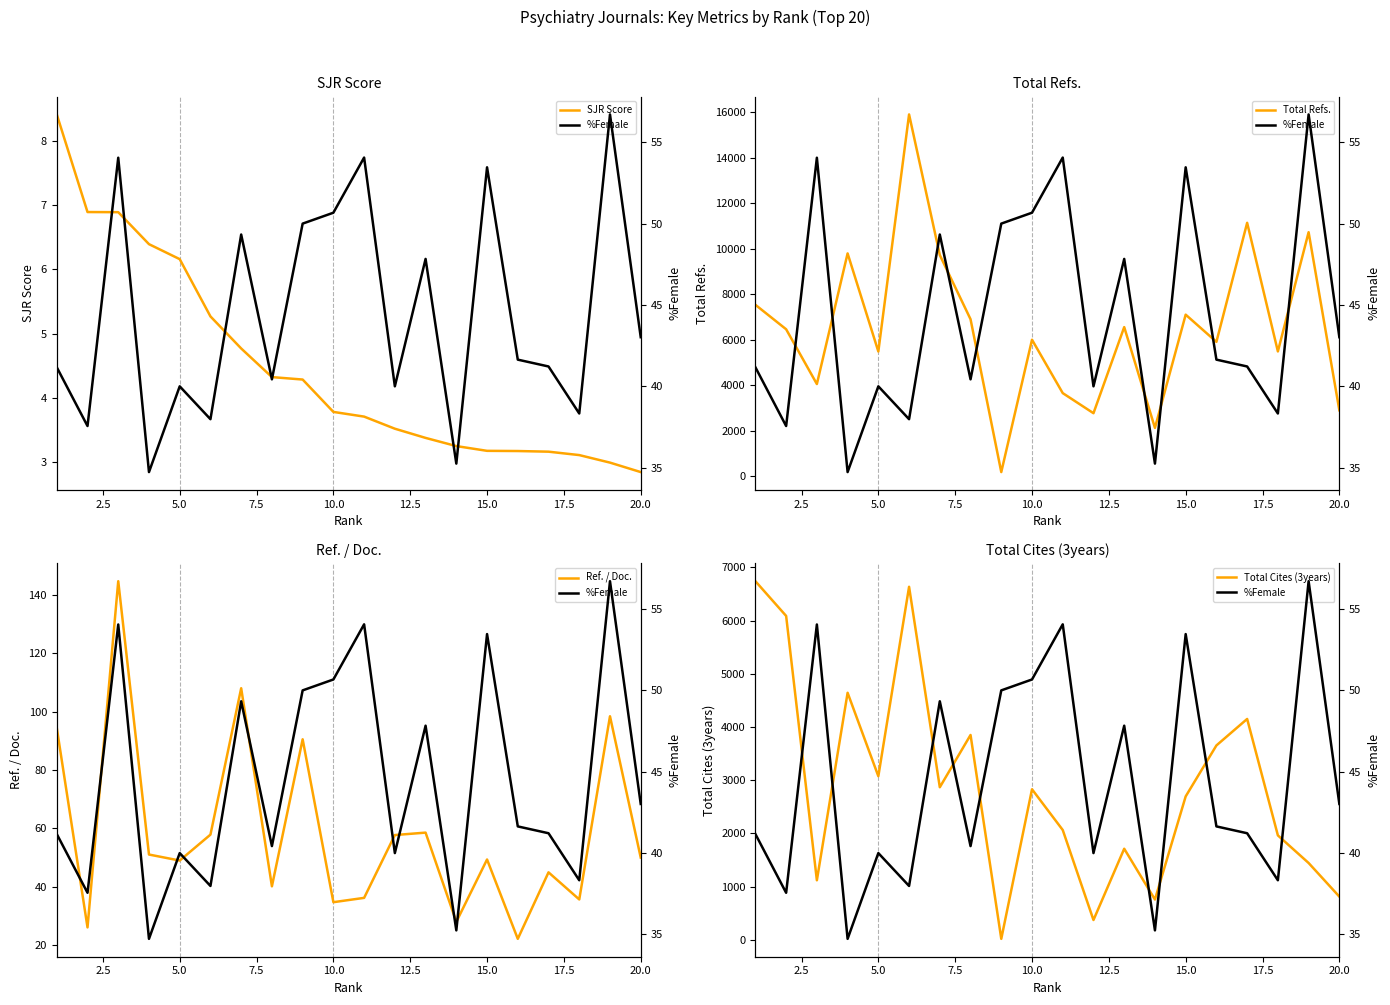

What is the minimum value shown in the chart?

2.9